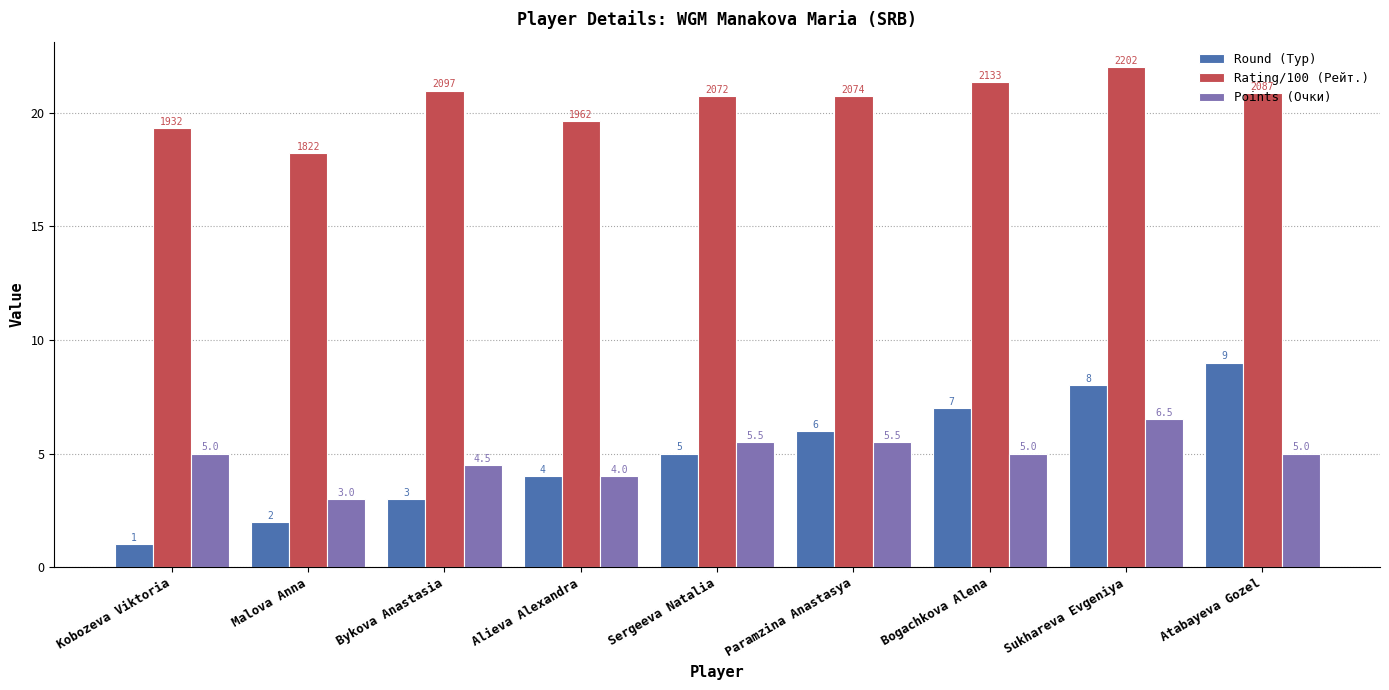

Which series changed the most between Kobozeva Viktoria and Alieva Alexandra?

Round (Тур)